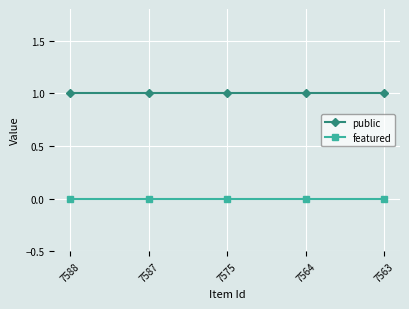

Rank the series by their average value, from highest to lowest.

public, featured